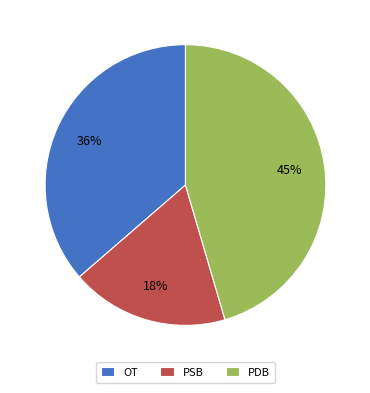

Is PSB the majority of the pie?

No